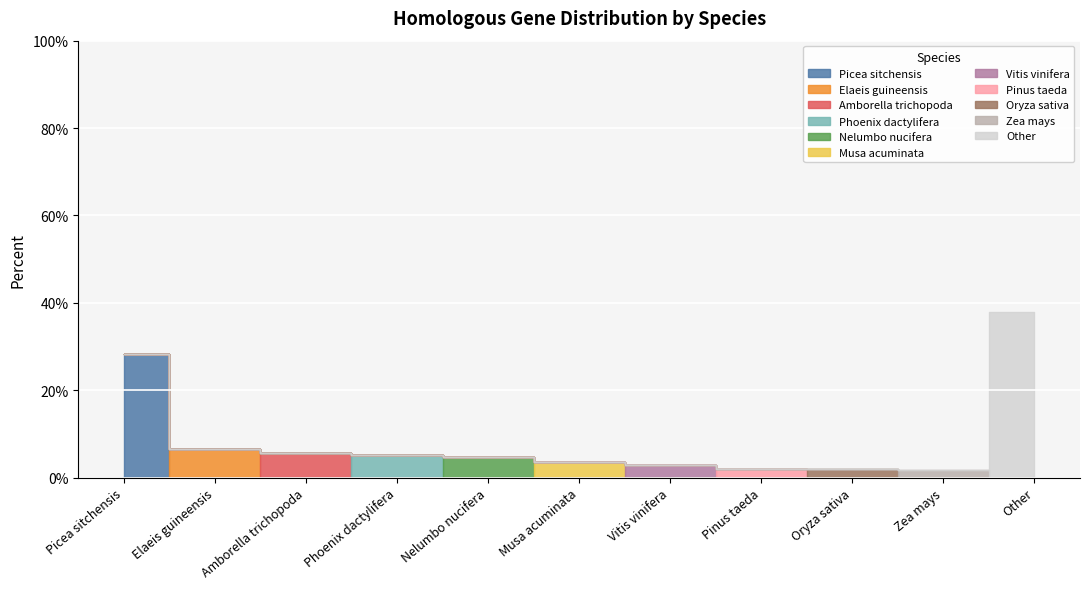

True or false: the data shows 0.0 at Vitis vinifera.

False